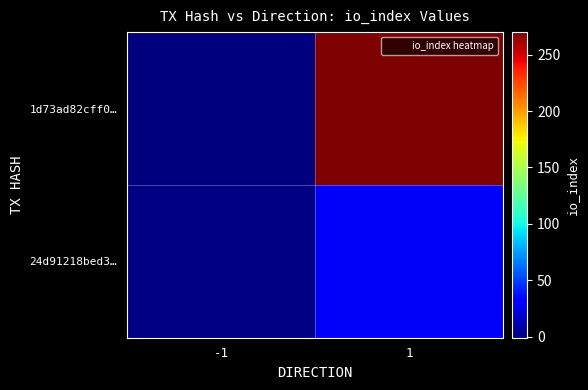

At 1, list the series in order from largest to smallest.

1d73ad82cff0…, 24d91218bed3…